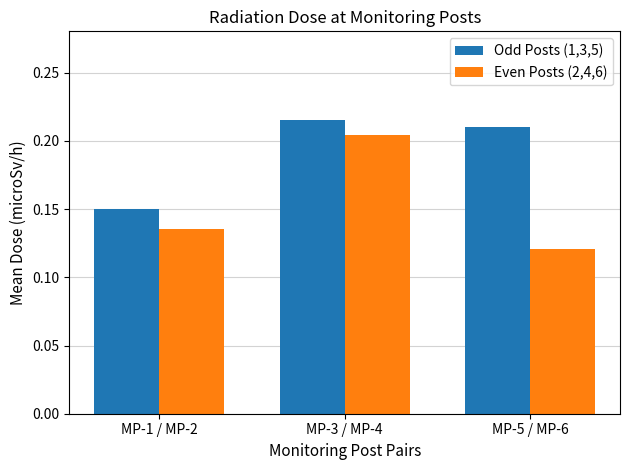

Is it true that Odd Posts (1,3,5) equals 0.0 at MP-1 / MP-2?

False